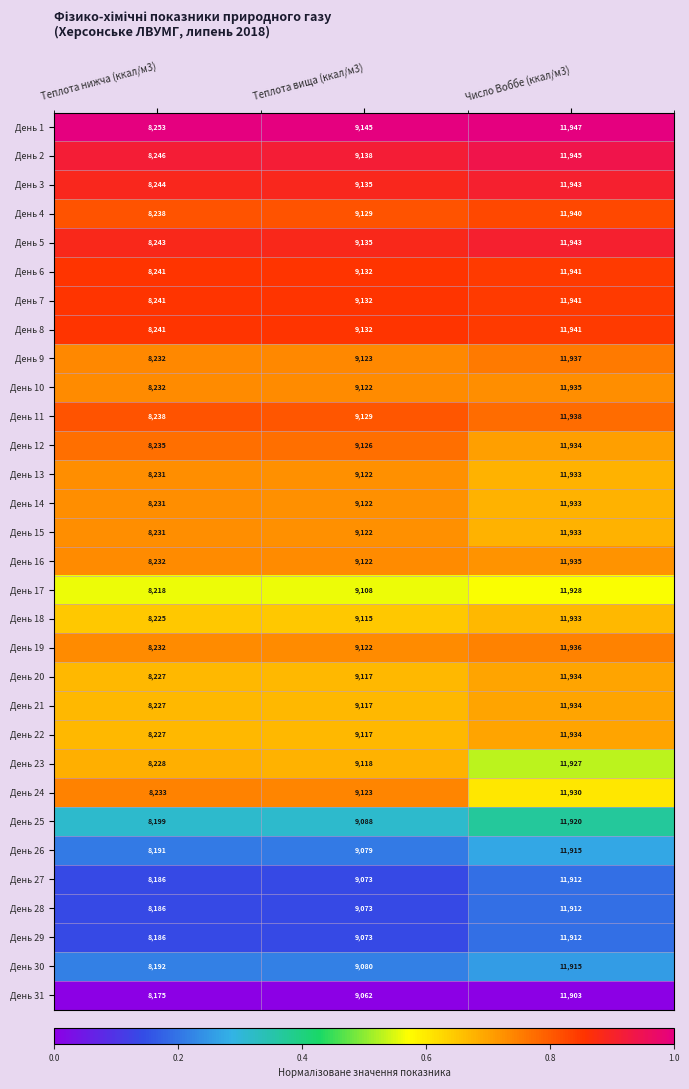

At which category does the chart reach its peak across all series?

Число Воббе (ккал/м3)